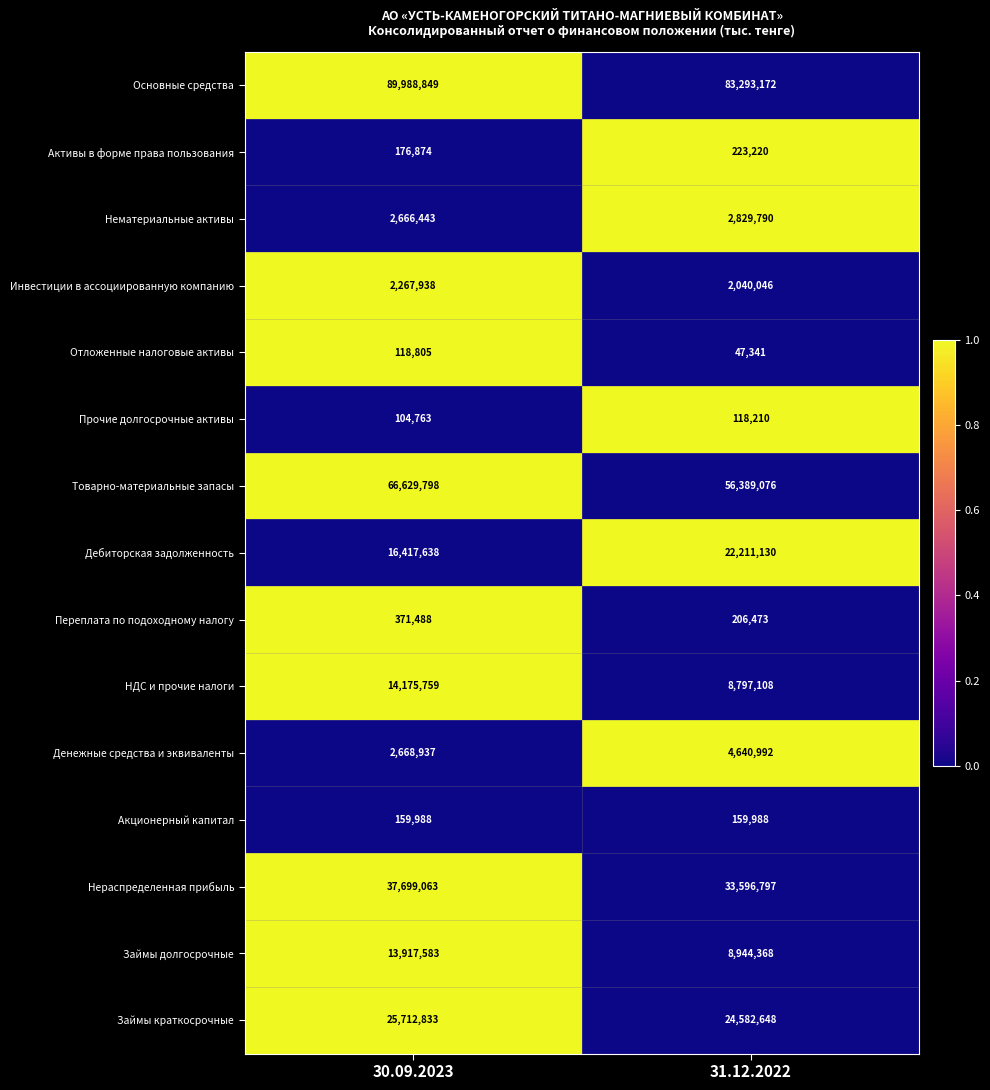

Reading left to right, extract all data points from this chart.

Основные средства: 89988849	83293172
Активы в форме права пользования: 176874	223220
Нематериальные активы: 2666443	2829790
Инвестиции в ассоциированную компанию: 2267938	2040046
Отложенные налоговые активы: 118805	47341
Прочие долгосрочные активы: 104763	118210
Товарно-материальные запасы: 66629798	56389076
Дебиторская задолженность: 16417638	22211130
Переплата по подоходному налогу: 371488	206473
НДС и прочие налоги: 14175759	8797108
Денежные средства и эквиваленты: 2668937	4640992
Акционерный капитал: 159988	159988
Нераспределенная прибыль: 37699063	33596797
Займы долгосрочные: 13917583	8944368
Займы краткосрочные: 25712833	24582648